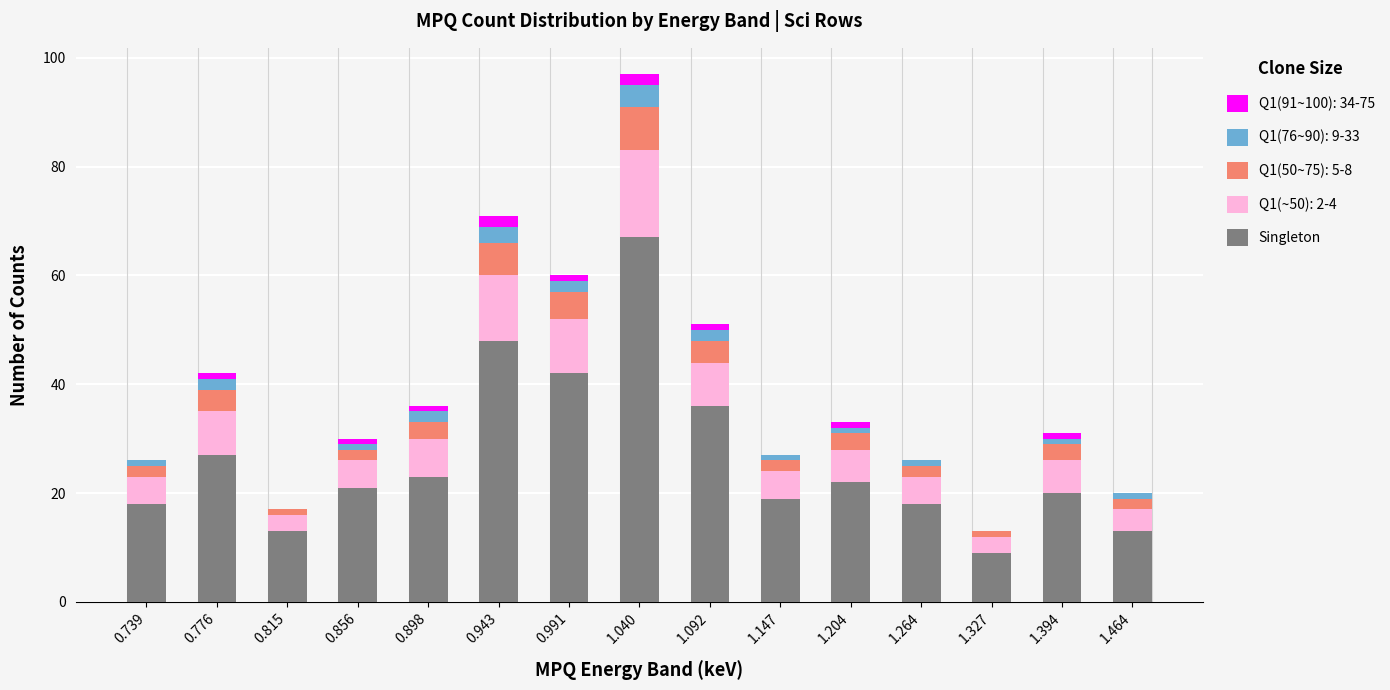

Are the bars horizontal?

No